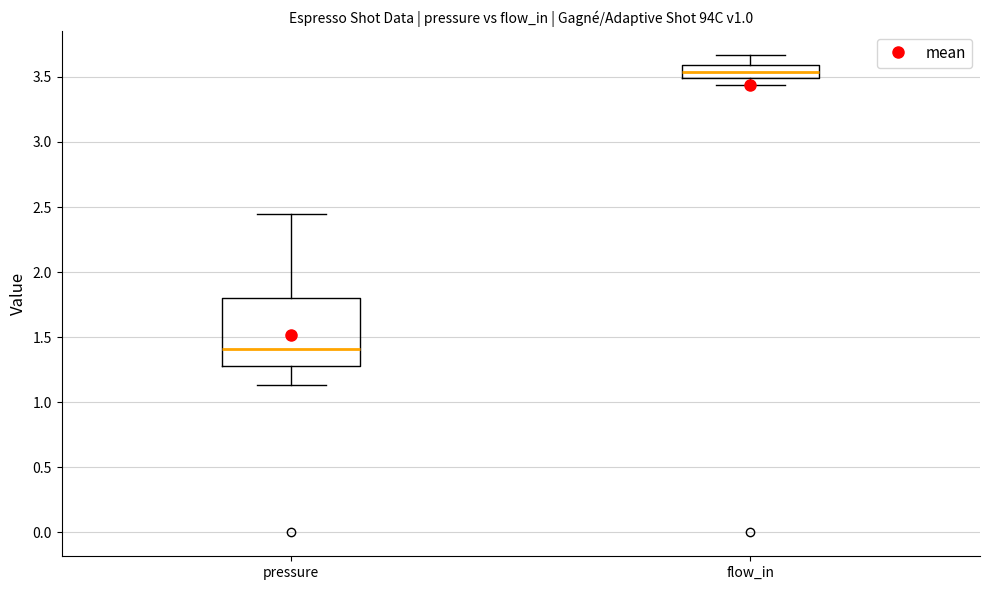

Reading left to right, transcribe this box plot: for each box, give where its median line is, the range the box spans, and where its two whiskers end, as read against the y-axis. The values are not printed on the chart, so give them approximately, as read against the axis.

pressure: median 1.40, box 1.30 to 1.80, whiskers 1.15 to 2.45
flow_in: median 3.55, box 3.50 to 3.60, whiskers 3.45 to 3.65